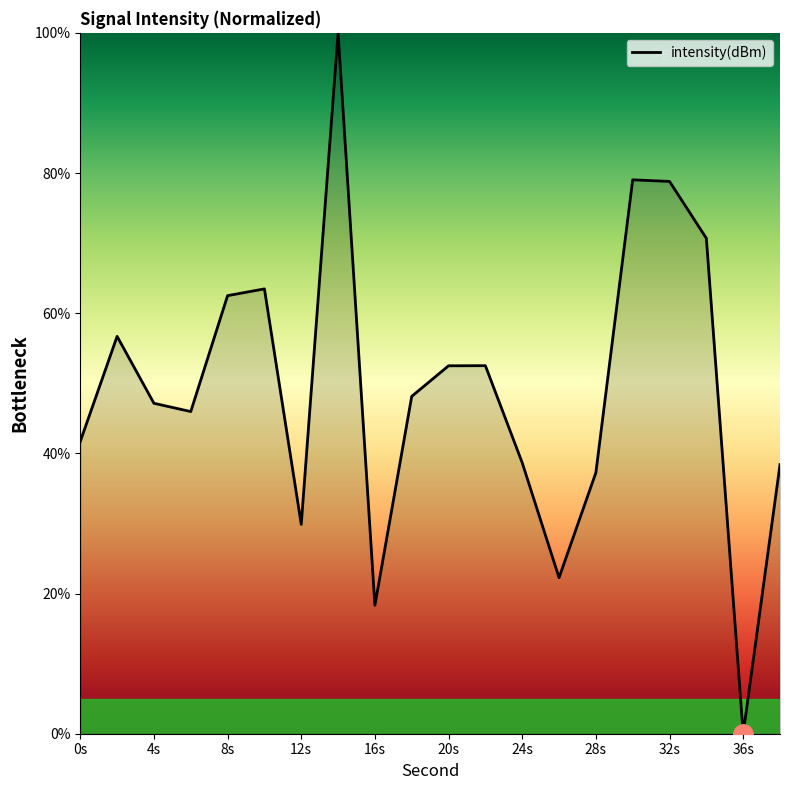

What is the difference between the maximum and minimum values?

100.0